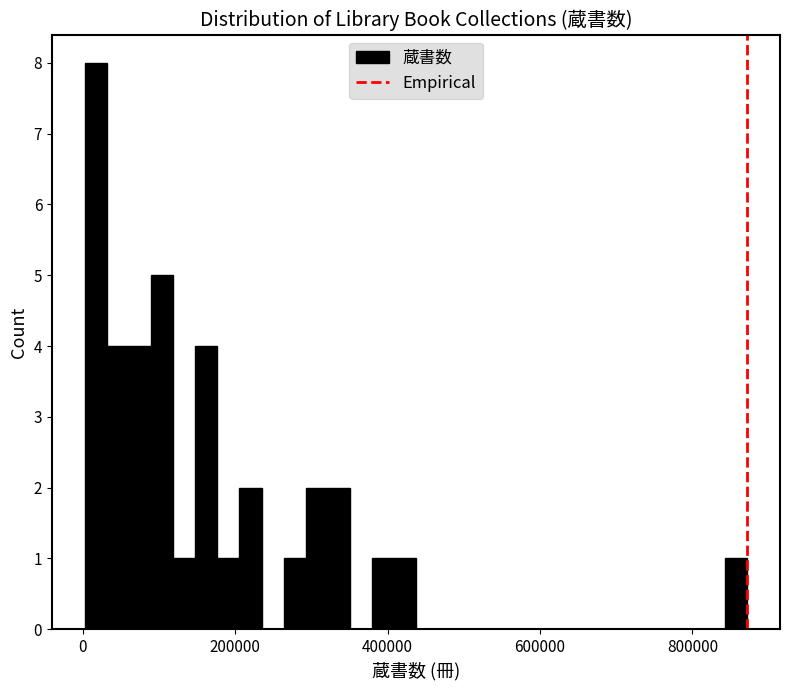

Around what value on the x-axis is the tallest bar? Give the approximate position of its centre, as read against the axis.

20000